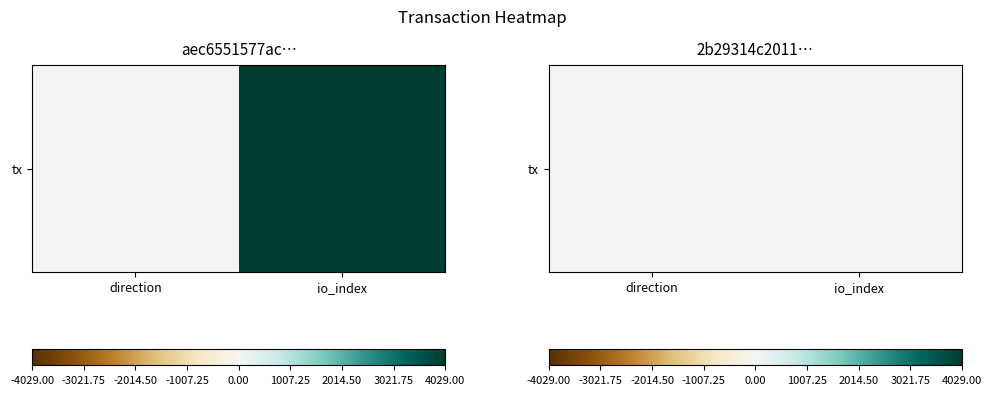

List the labels in order of value, largest first.

io_index, direction